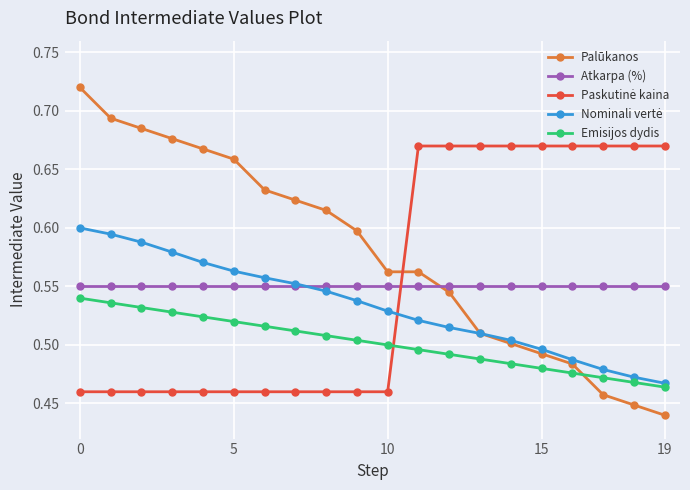

Which series has the widest spread of values?

Palūkanos